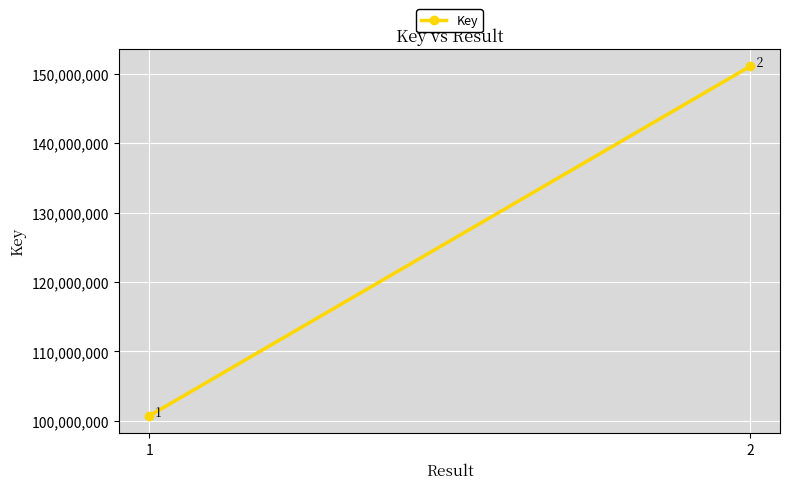

List the labels in order of value, smallest first.

1, 2